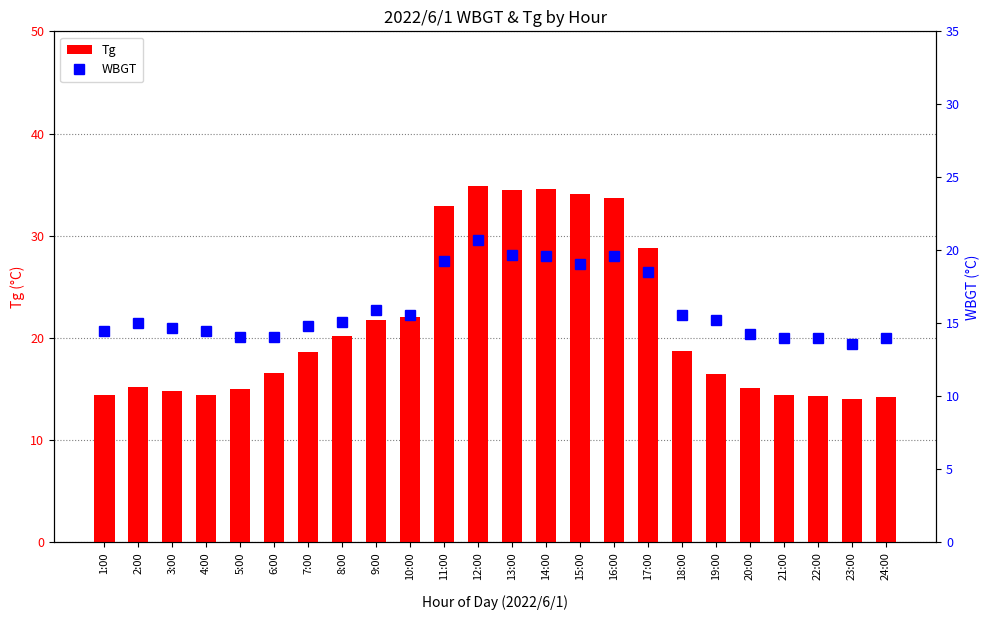

What is the spread (max minus min) of values at 23:00?

0.4